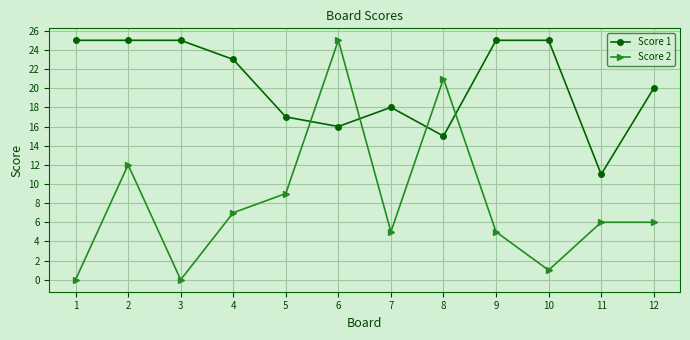

Is this an area chart (filled region under the line)?

No